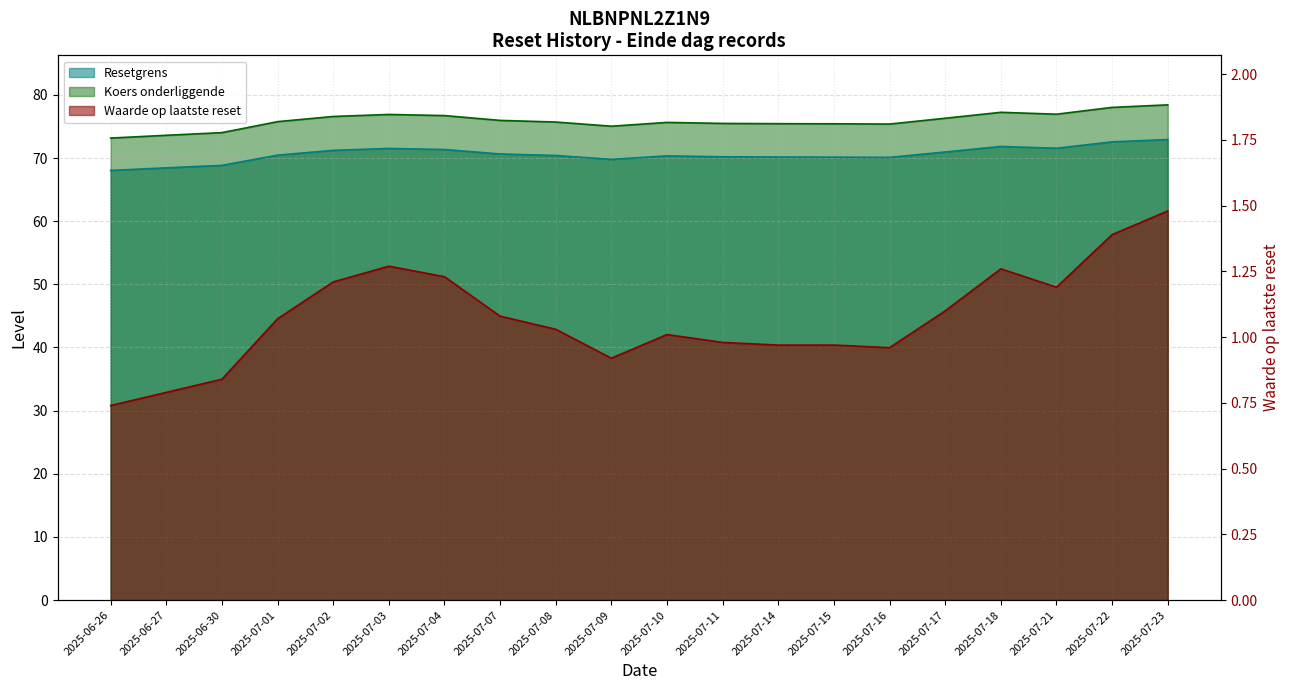

Which category has the lowest value in the Koers onderliggende series?

2025-06-26